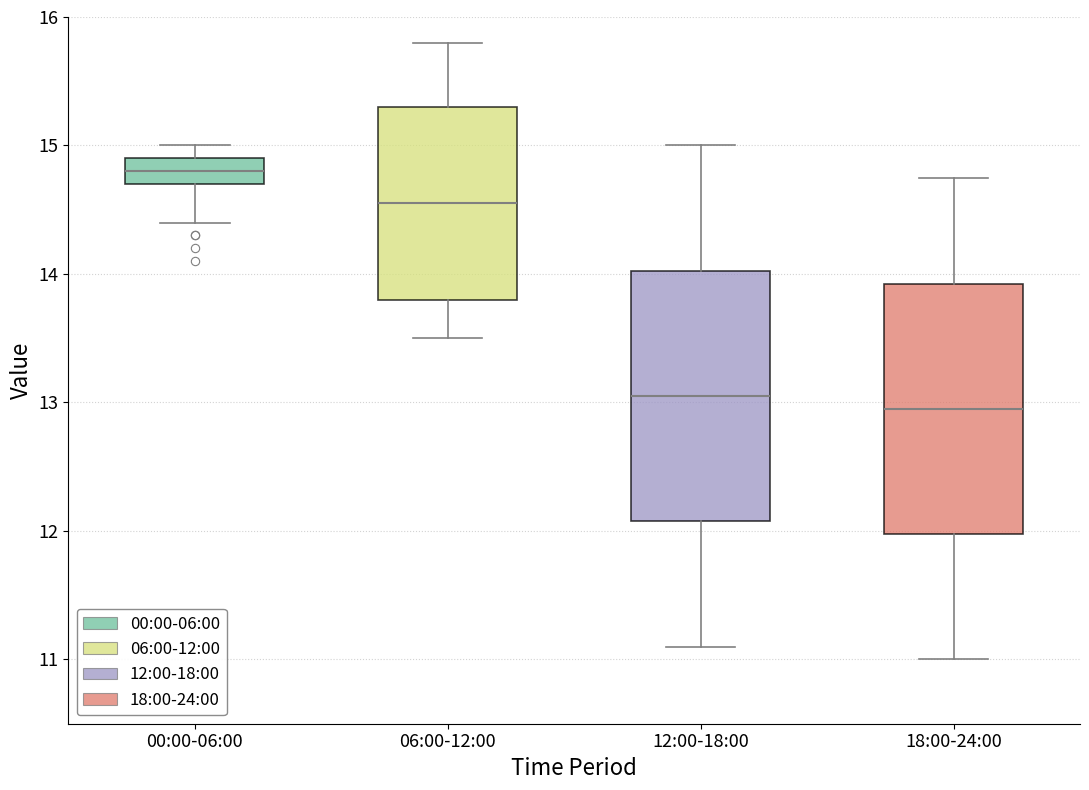

Reading left to right, read every box against the y-axis: the position of its median line, the range the box covers, and the ends of its whiskers. The values are not printed on the chart, so give them approximately, as read against the axis.

00:00-06:00: median 14.8, box 14.7 to 14.9, whiskers 14.4 to 15.0
06:00-12:00: median 14.6, box 13.8 to 15.3, whiskers 13.5 to 15.8
12:00-18:00: median 13.1, box 12.1 to 14.0, whiskers 11.1 to 15.0
18:00-24:00: median 13.0, box 12.0 to 13.9, whiskers 11.0 to 14.8